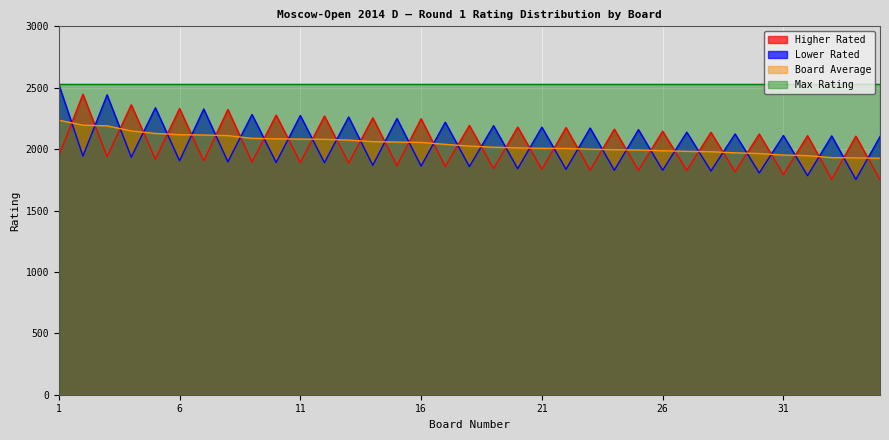

True or false: Higher Rated and Board Average intersect in this chart.

True